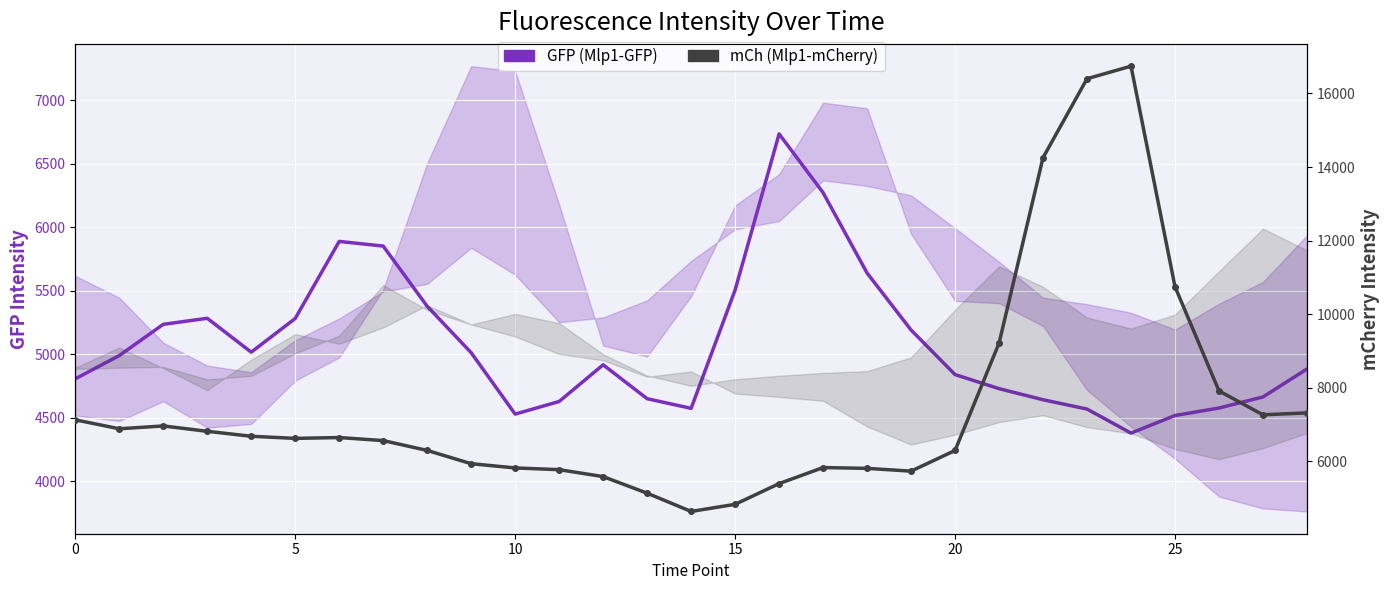

Between 25 and 10, which is larger?

25